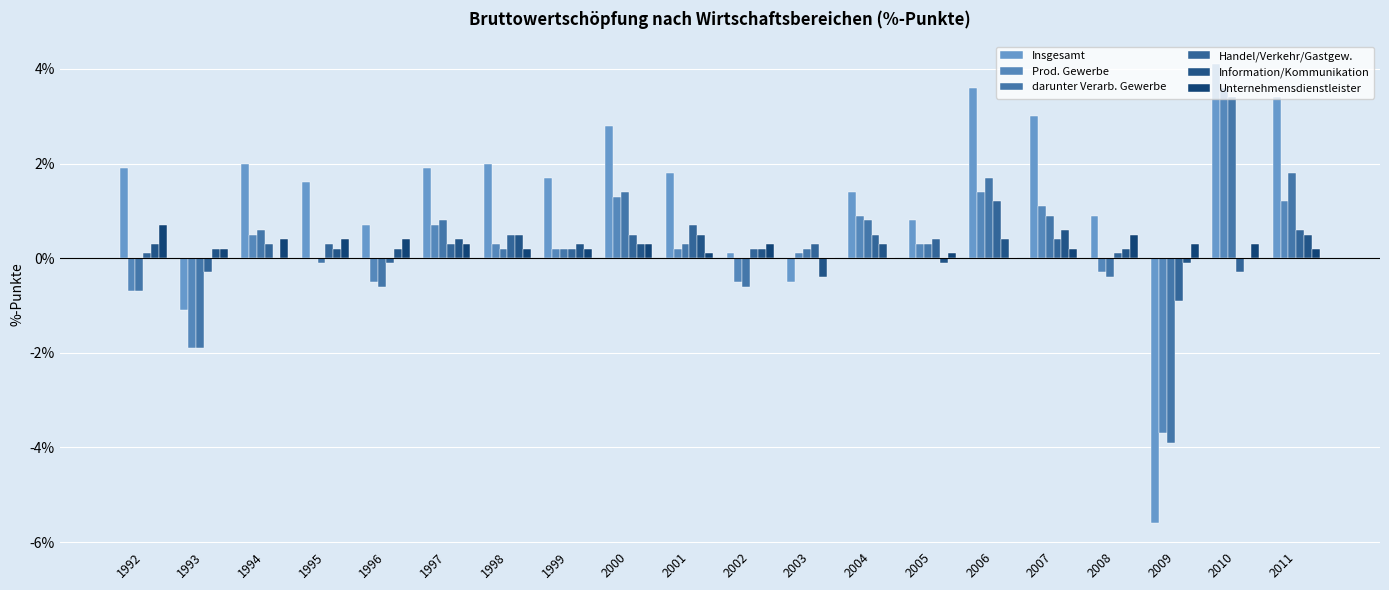

Are the bars horizontal?

No